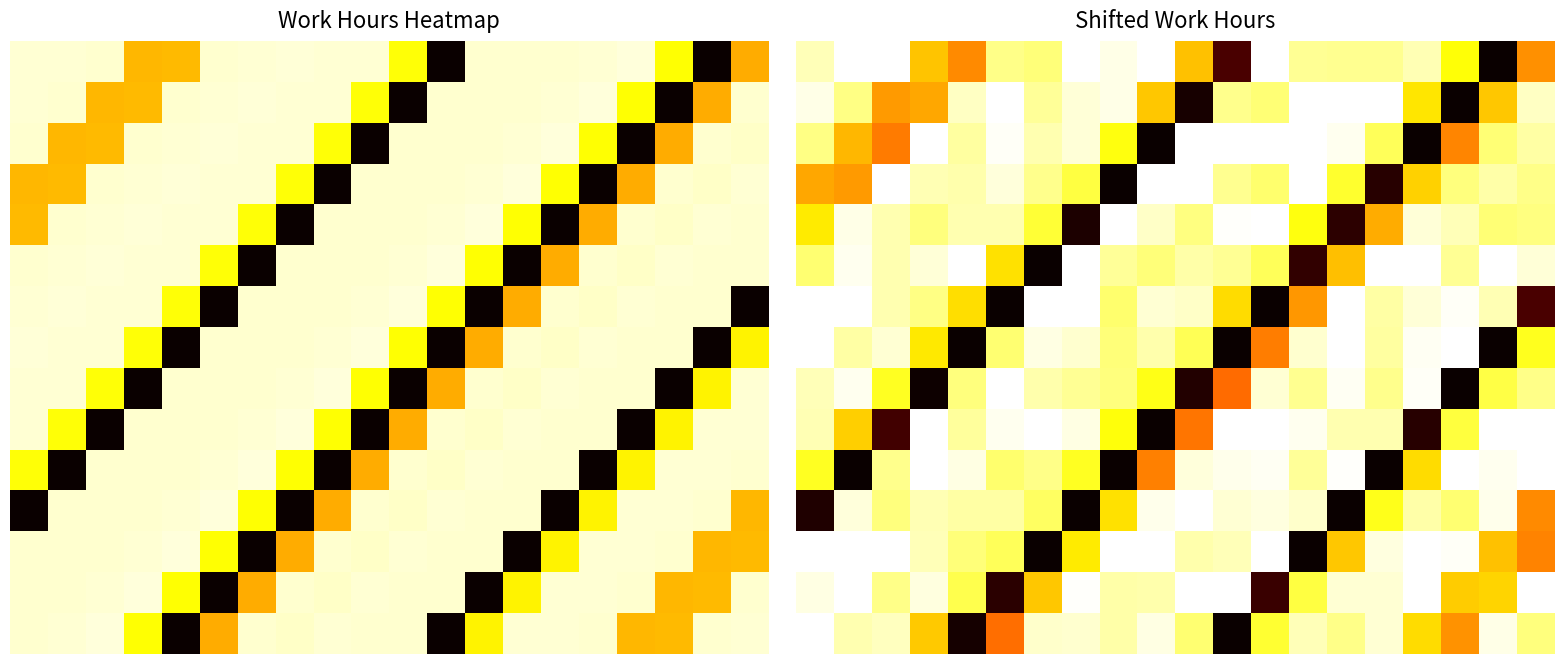

What is the difference between the maximum and minimum values in the row_14 series?

15.4